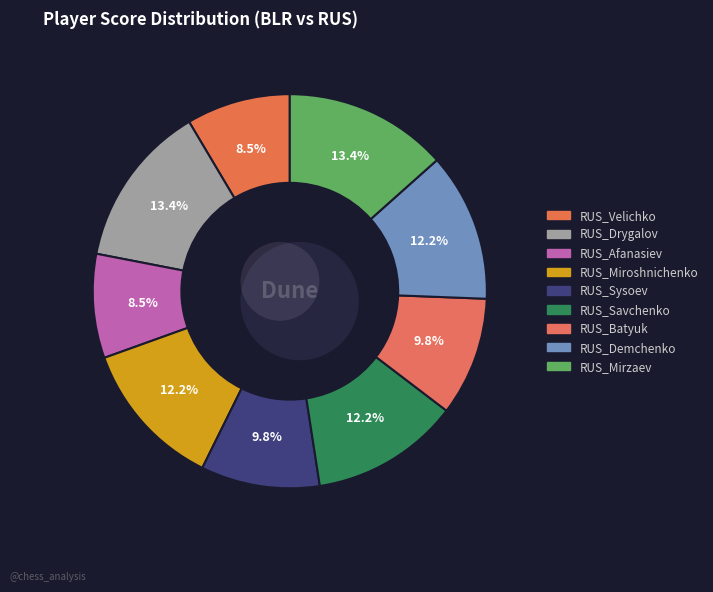

The RUS_Drygalov slice represents 13% of the pie. True or false?

True